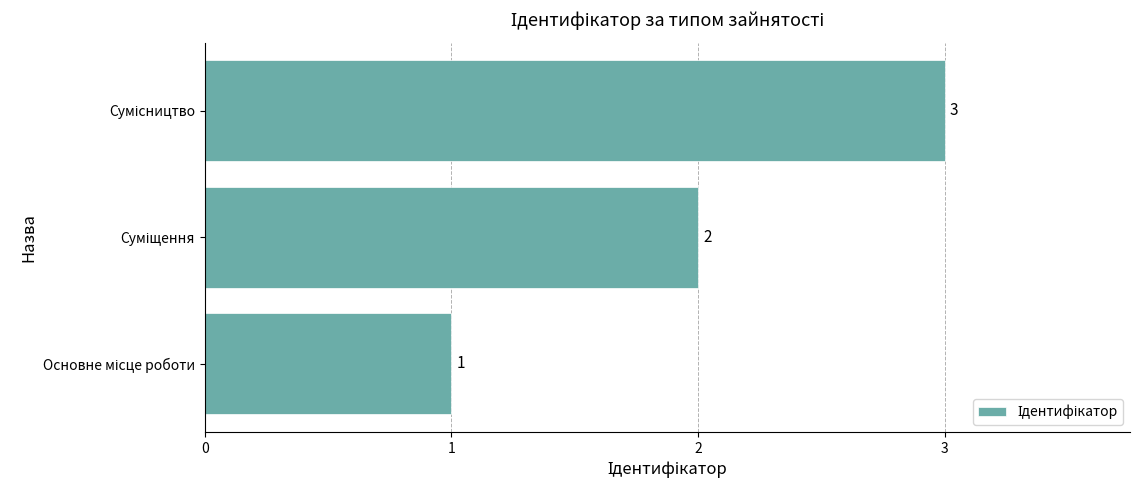

What is the difference between the maximum and minimum values?

2